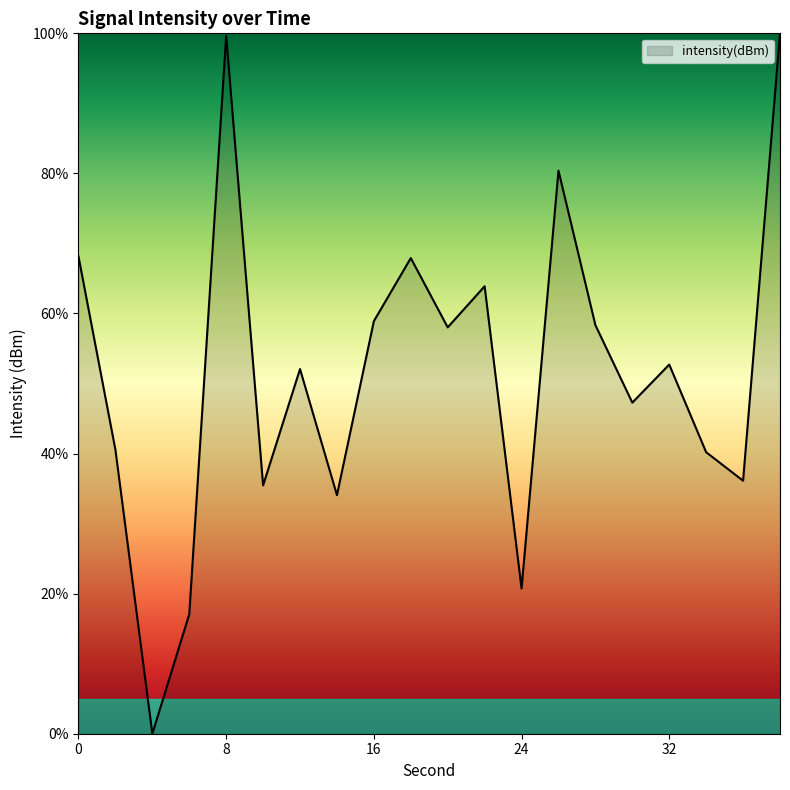

What is the greatest value displayed?

100.0